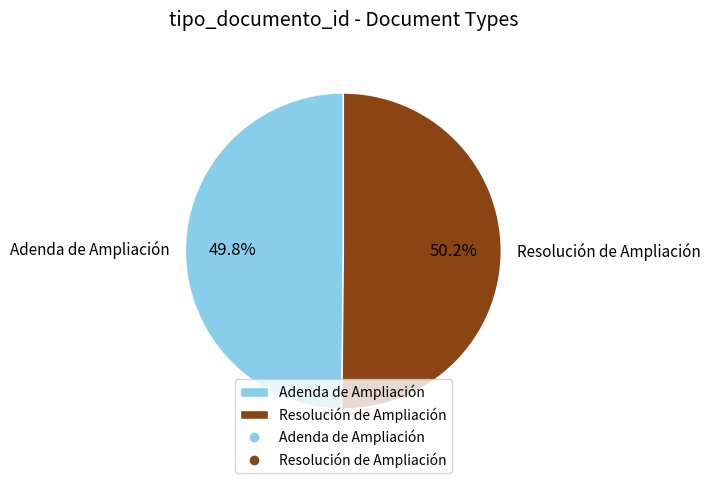

What percentage is the Adenda de Ampliación slice, to the nearest percent?

50%